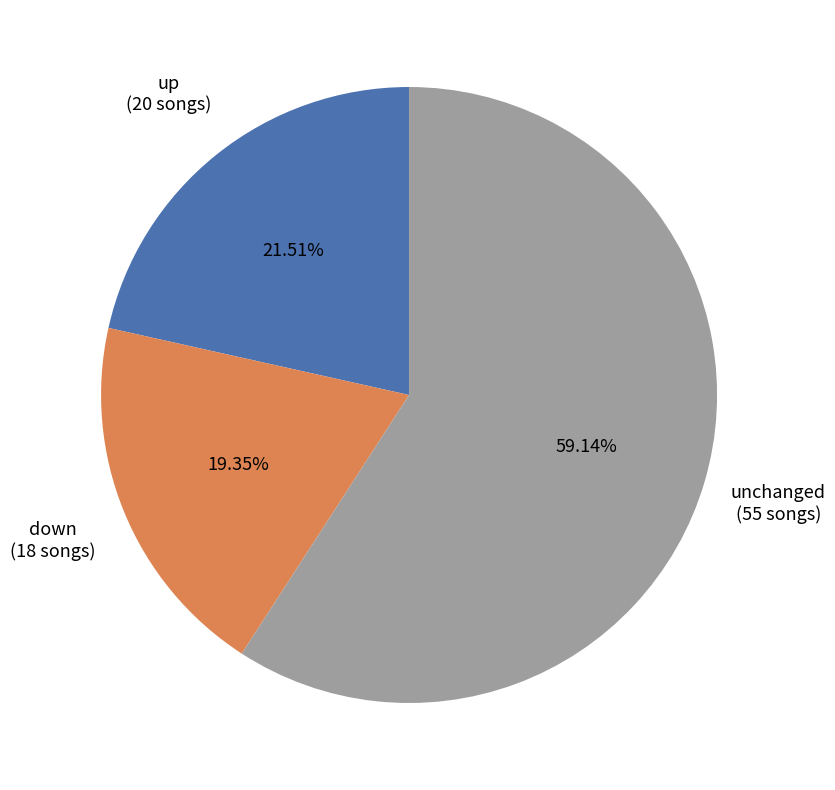

Does any single category account for the majority?

Yes